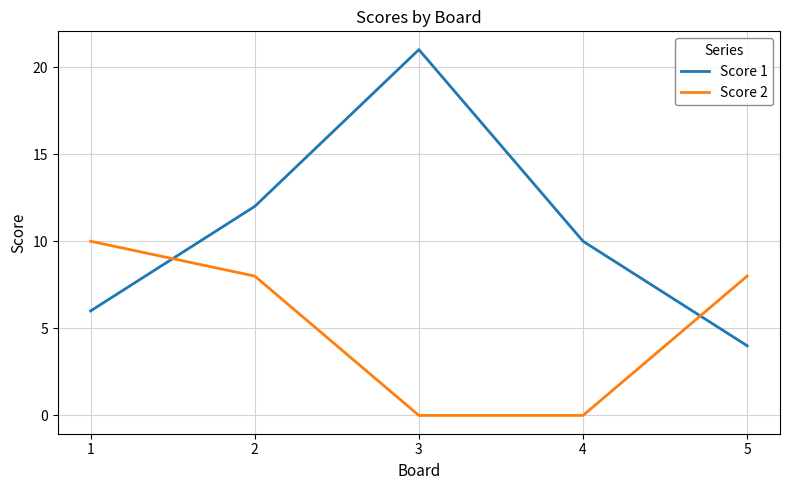

Rank the series at 3 from lowest to highest value.

Score 2, Score 1